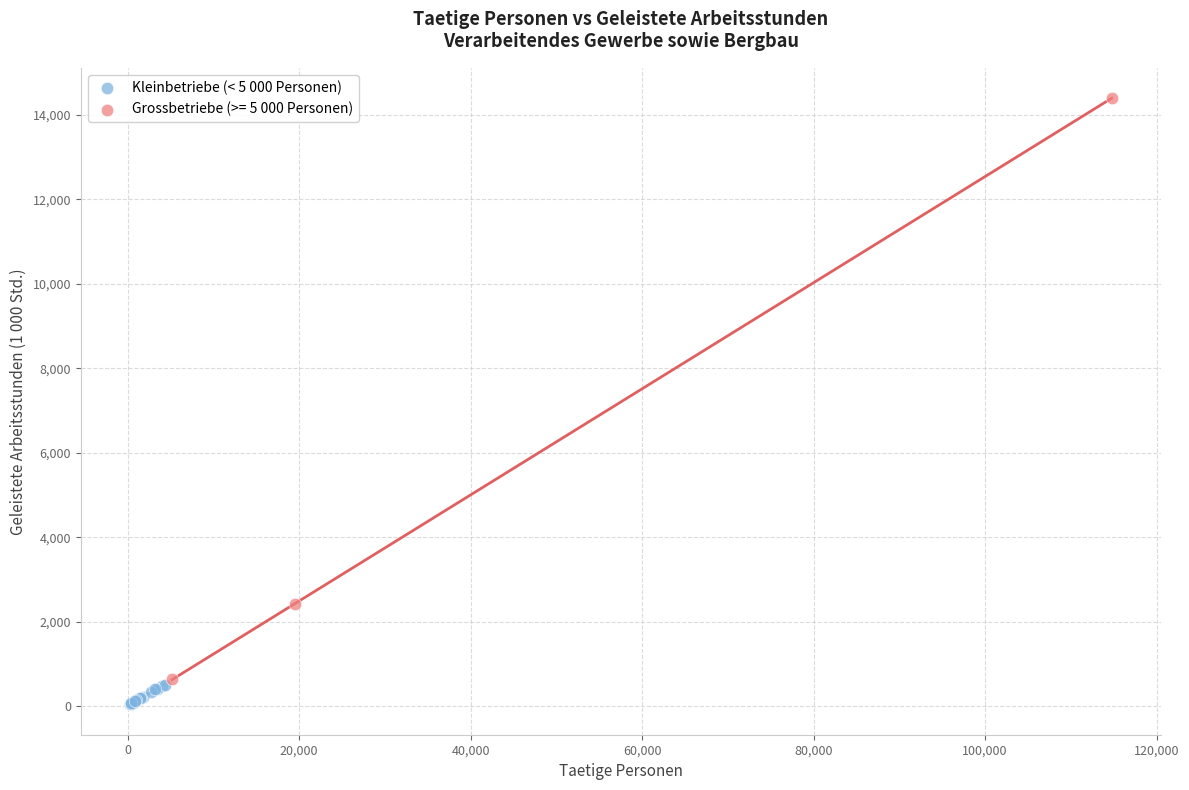

Which series has the widest spread of Y values?

Grossbetriebe (>= 5 000 Personen)